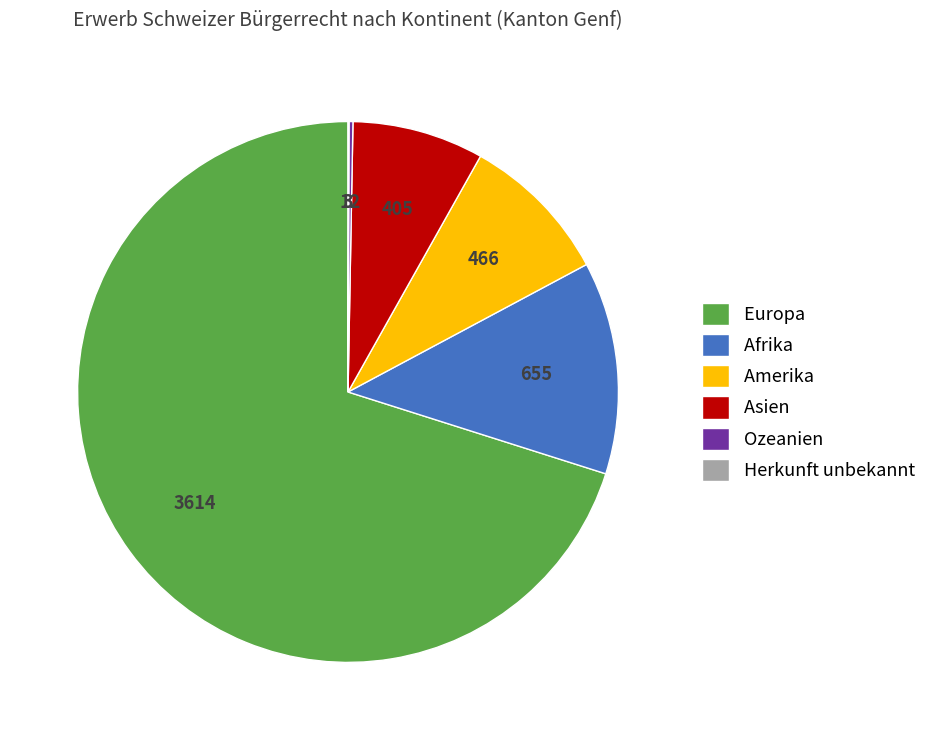

What is the ratio of the value at Amerika to the value at Afrika?

0.7